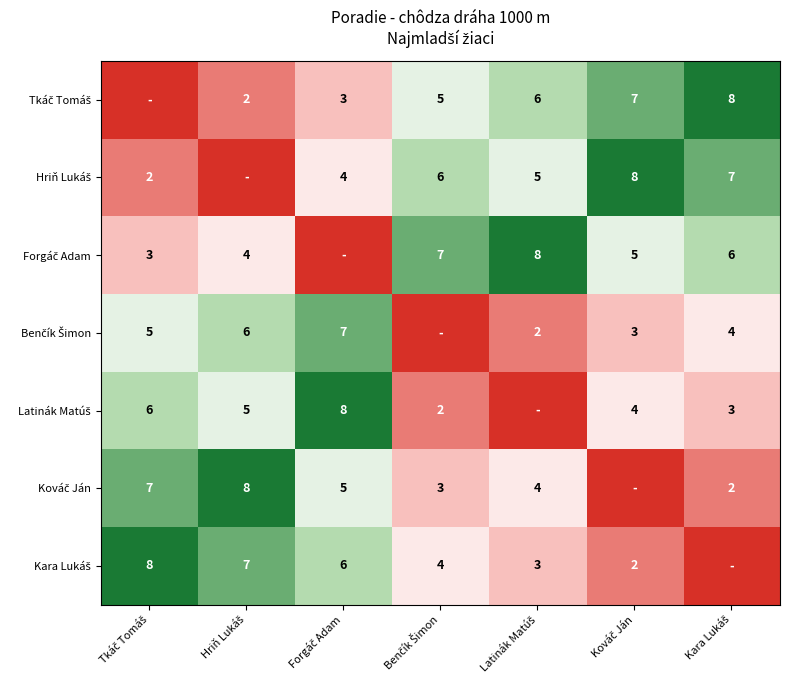

Between Hriň Lukáš and Latinák Matúš, which series saw the biggest shift?

Tkáč Tomáš